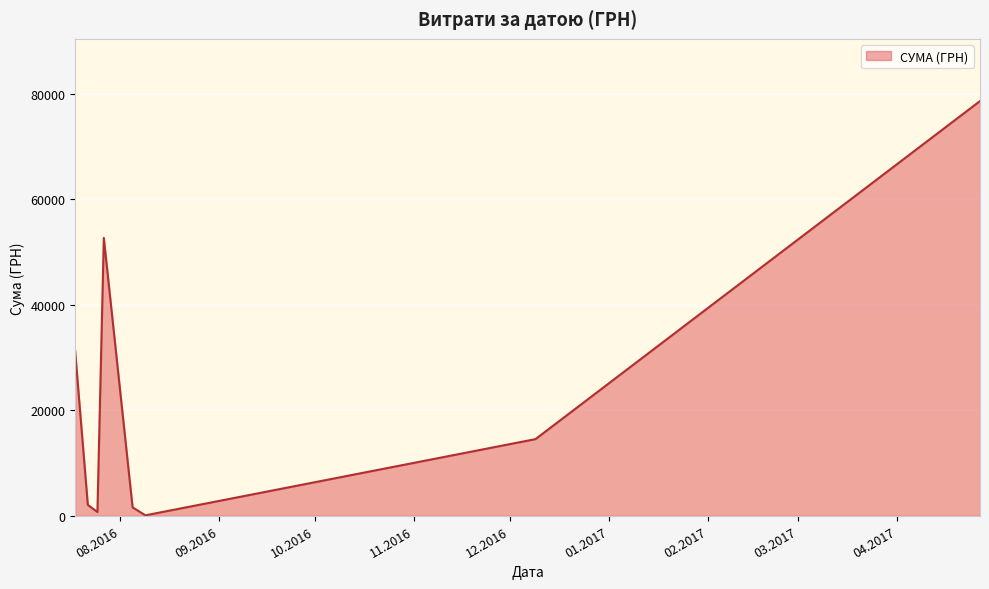

How many interior local peaks (higher than both neighbors) does the data have?

1